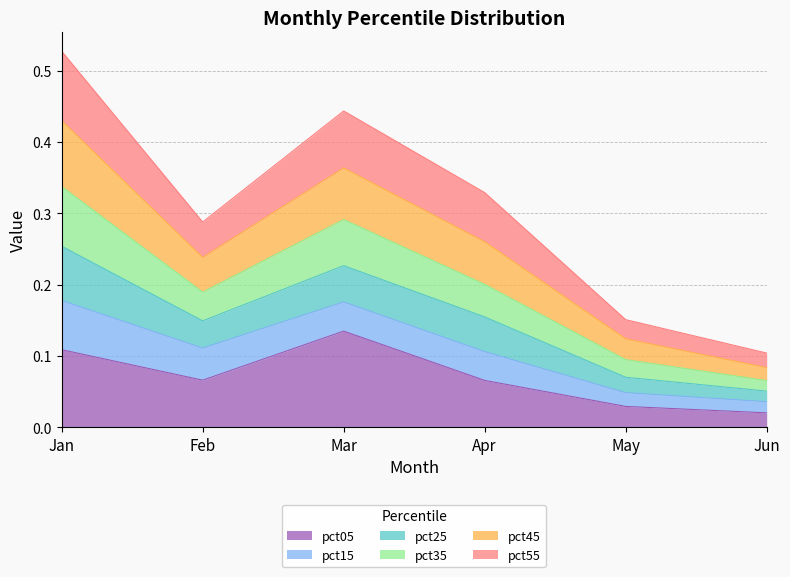

What is the average value of the pct35 series?

0.2